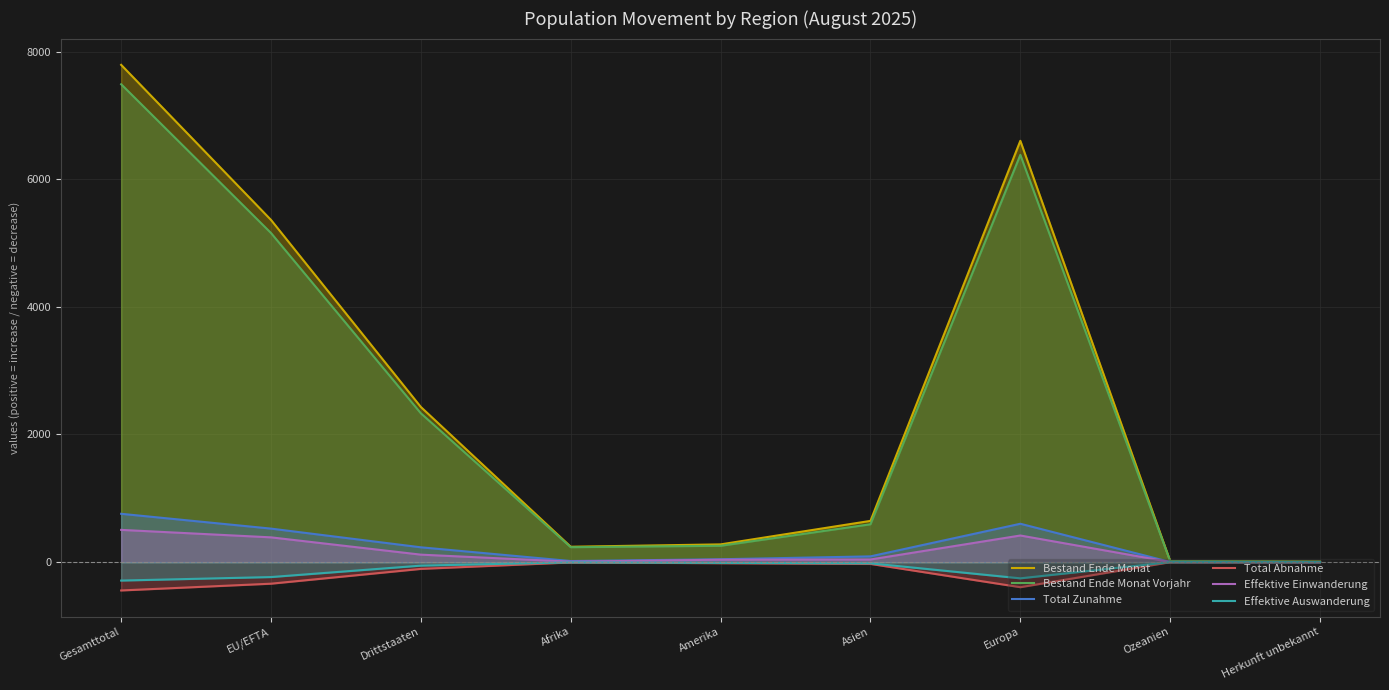

What are all the series names shown in the legend?

Bestand Ende Monat, Bestand Ende Monat Vorjahr, Total Zunahme, Total Abnahme, Effektive Einwanderung, Effektive Auswanderung